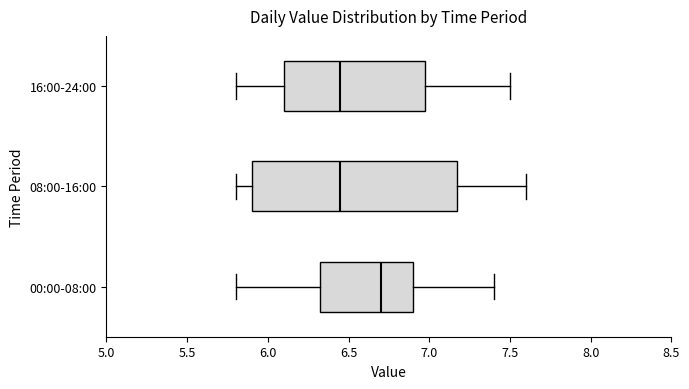

Reading bottom to top, read every box against the x-axis: the position of its median line, the range the box covers, and the ends of its whiskers. The values are not printed on the chart, so give them approximately, as read against the axis.

00:00-08:00: median 6.70, box 6.35 to 6.90, whiskers 5.80 to 7.40
08:00-16:00: median 6.45, box 5.90 to 7.20, whiskers 5.80 to 7.60
16:00-24:00: median 6.45, box 6.10 to 7.00, whiskers 5.80 to 7.50